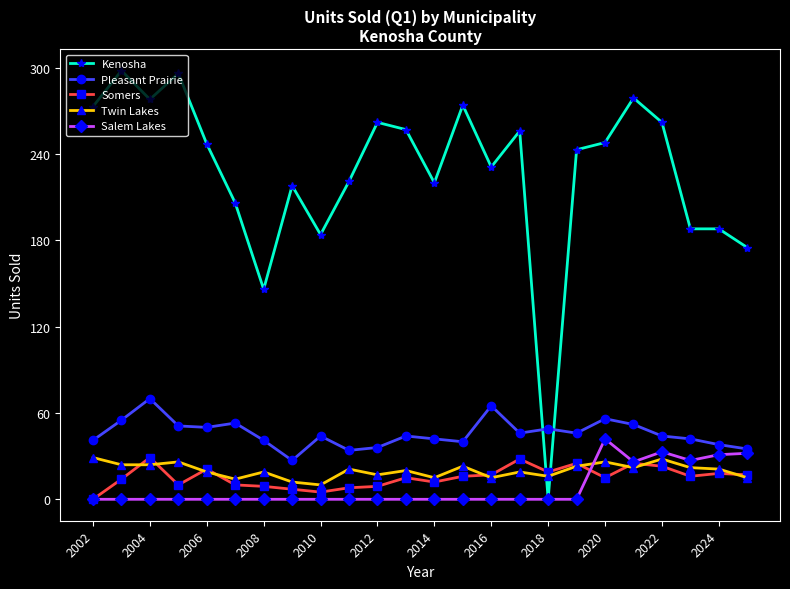

Does the chart have visible grid lines?

No